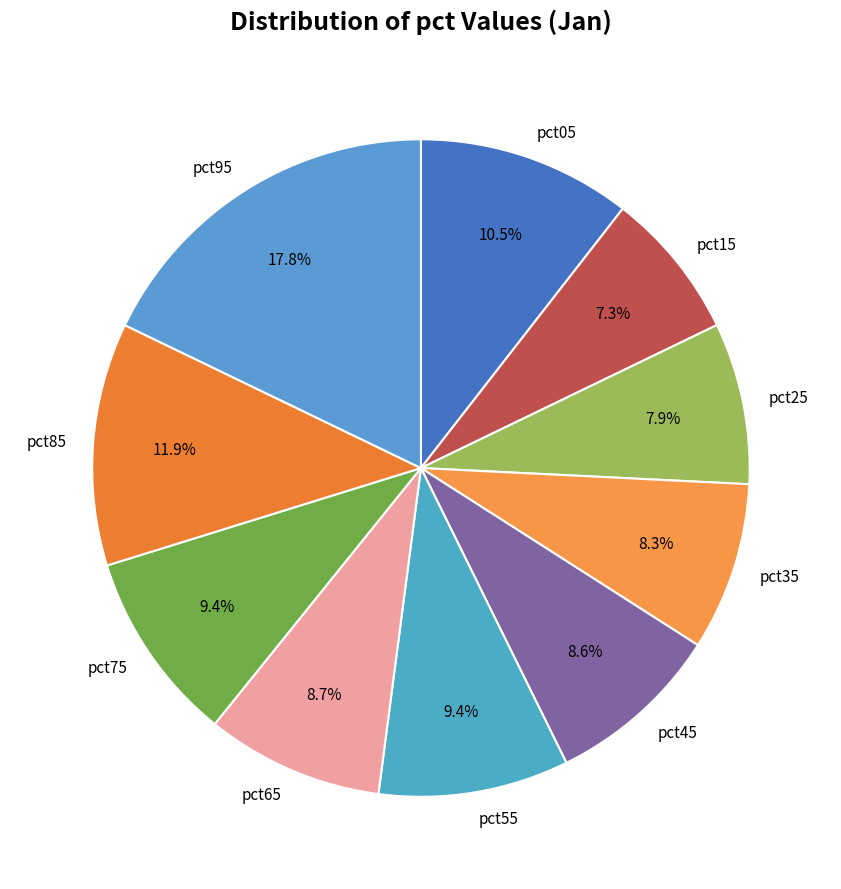

How much of the chart is everything except pct35?

91.7%